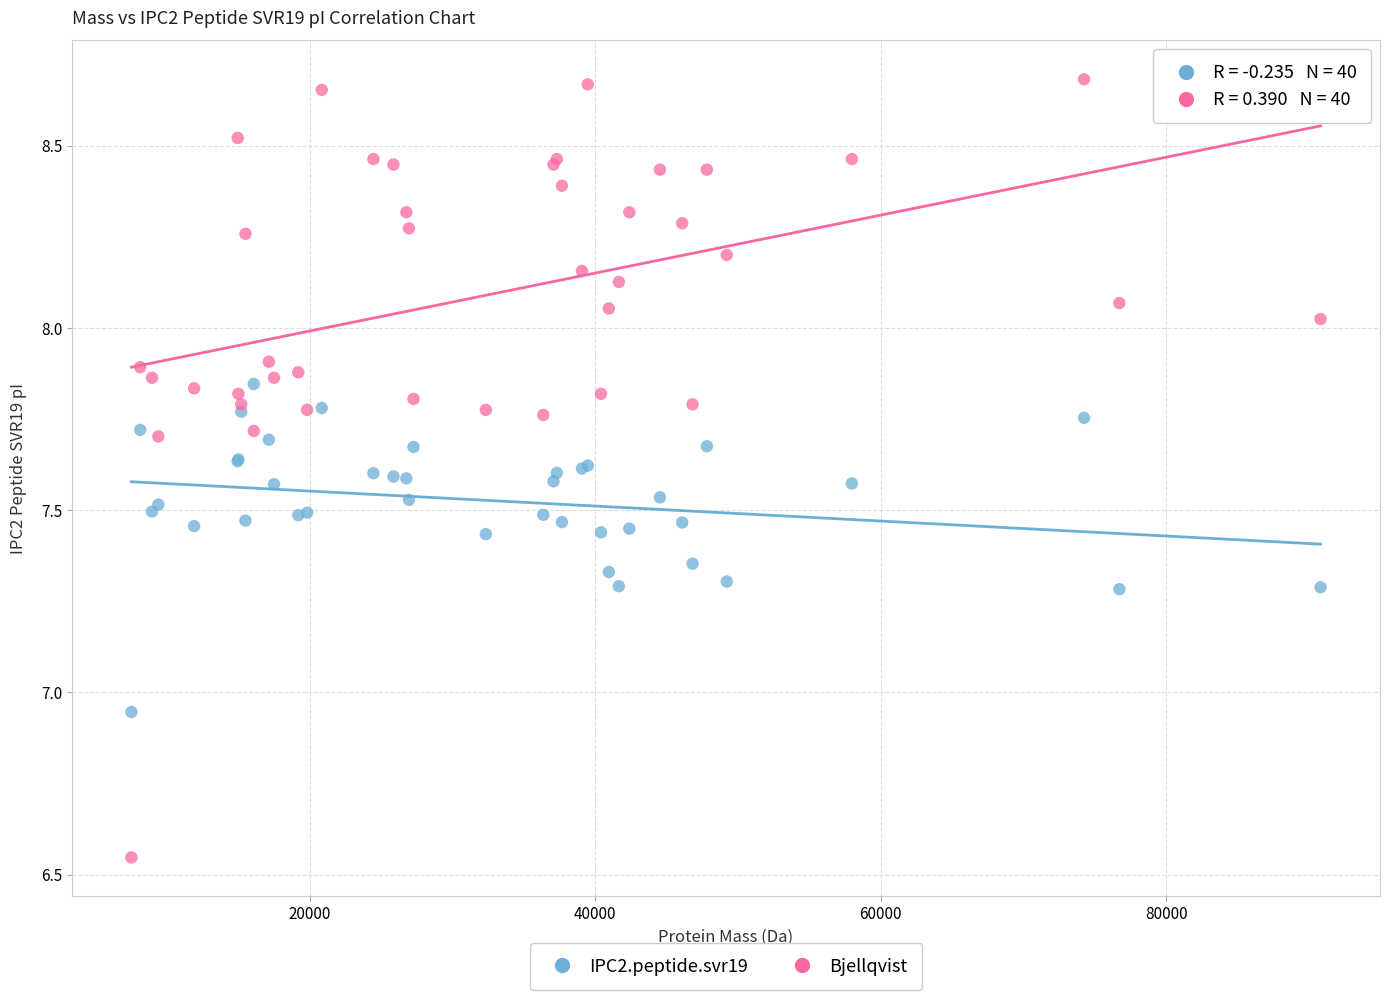

Which series has the widest spread of Y values?

Bjellqvist